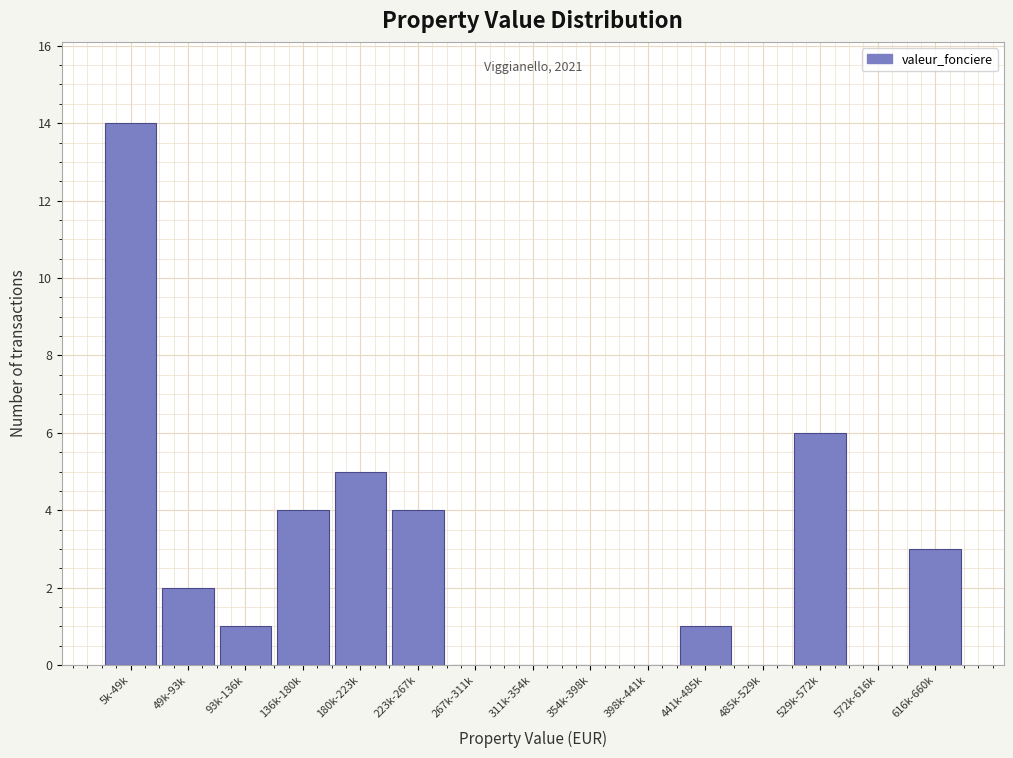

Reading right to left, extract all data points from this chart.

616k-660k=3	572k-616k=0	529k-572k=6	485k-529k=0	441k-485k=1	398k-441k=0	354k-398k=0	311k-354k=0	267k-311k=0	223k-267k=4	180k-223k=5	136k-180k=4	93k-136k=1	49k-93k=2	5k-49k=14